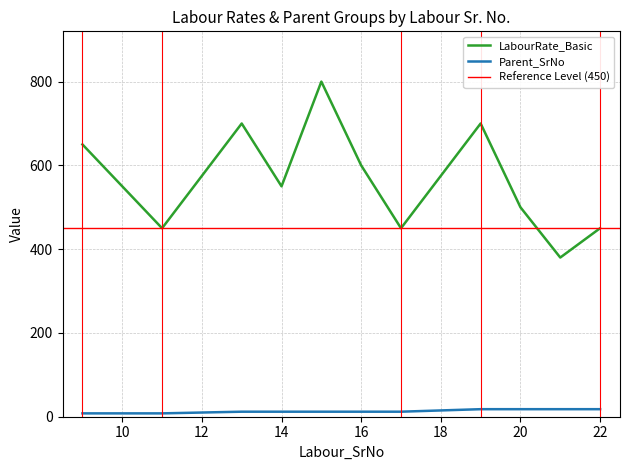

How many lines are shown in the chart?

2